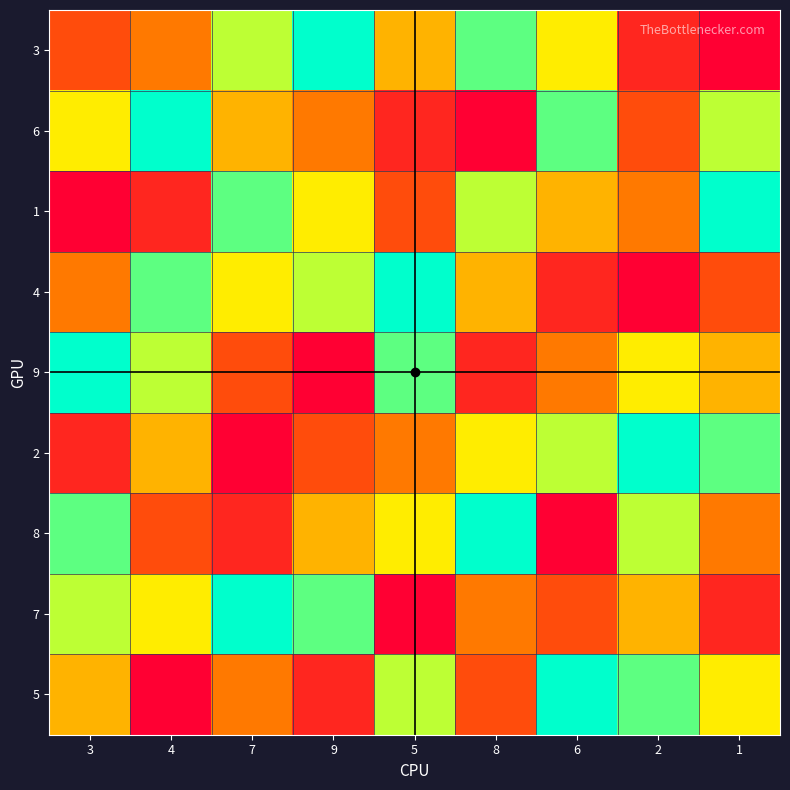

Which category has the highest value across all series?

9